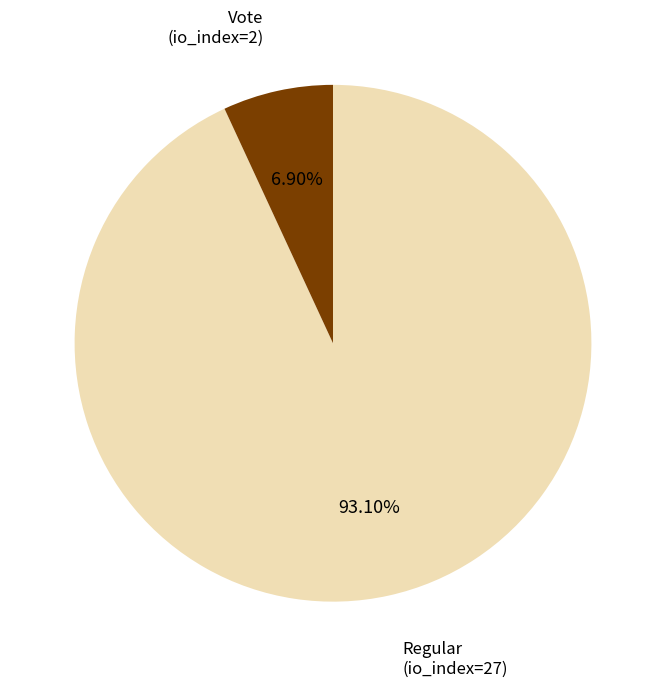

Which category accounts for the majority?

Regular (io_index=27)